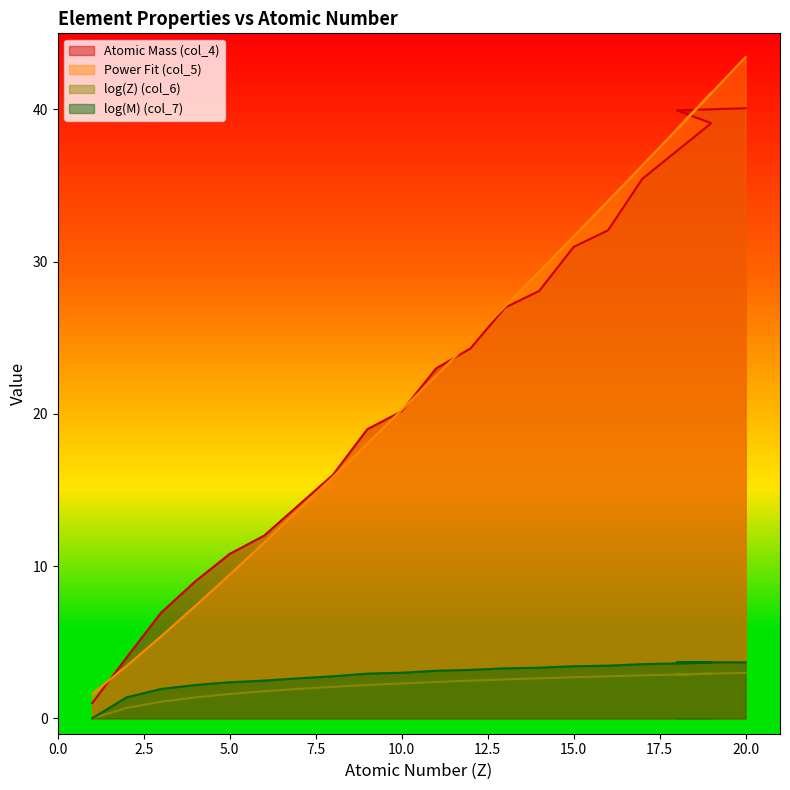

Which has a higher value, 8 or 17?

17